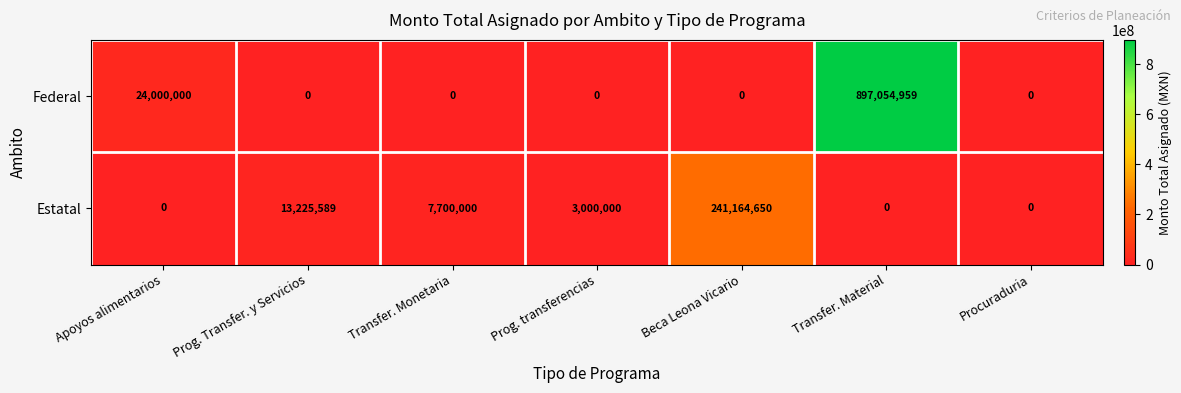

What is the difference between the maximum and minimum values in the Estatal series?

241164650